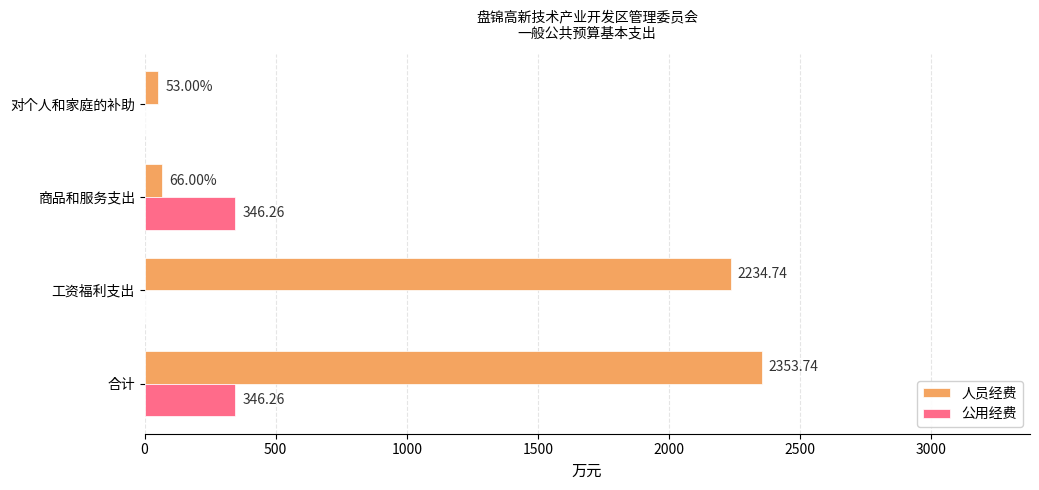

Between 合计 and 工资福利支出, which series saw the biggest shift?

公用经费